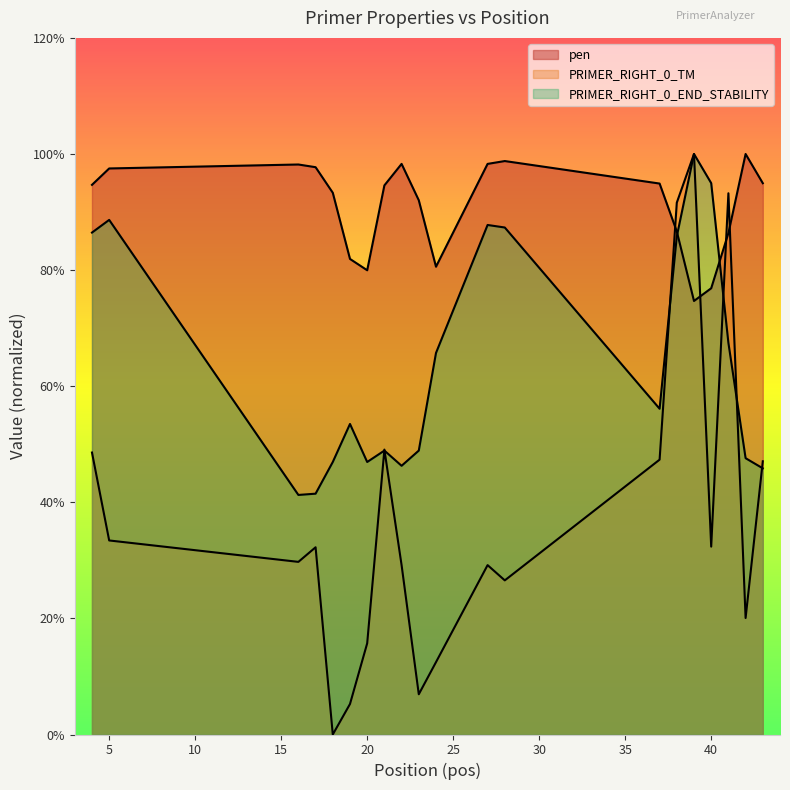

What is the difference between the PRIMER_RIGHT_0_END_STABILITY values at 39 and 24?

3.4